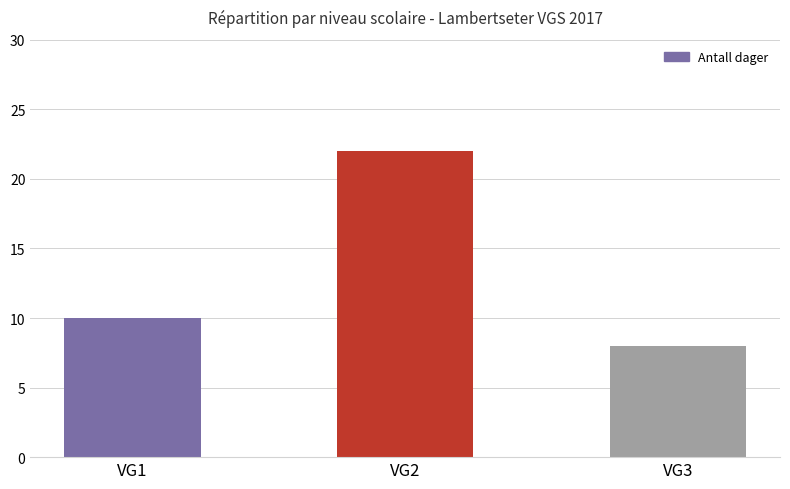

Does the chart contain stacked bars?

No